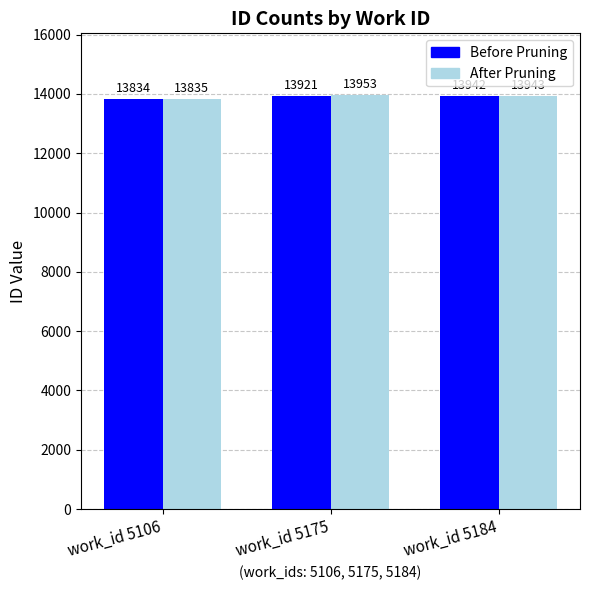

What are all the series names shown in the legend?

Before Pruning, After Pruning